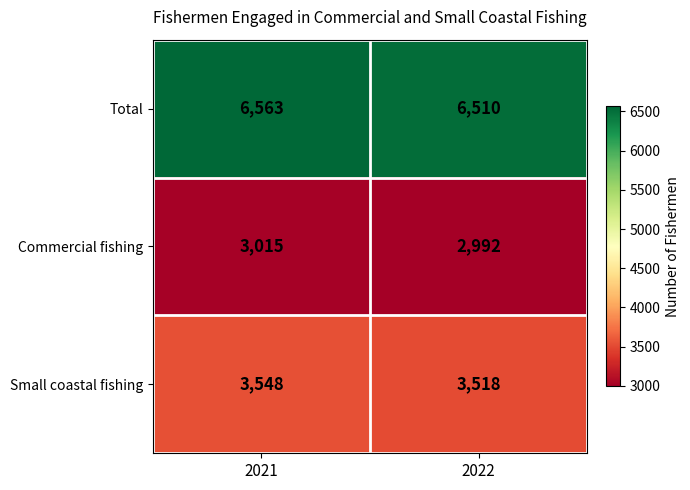

At which category is the sum across all series the highest?

2021